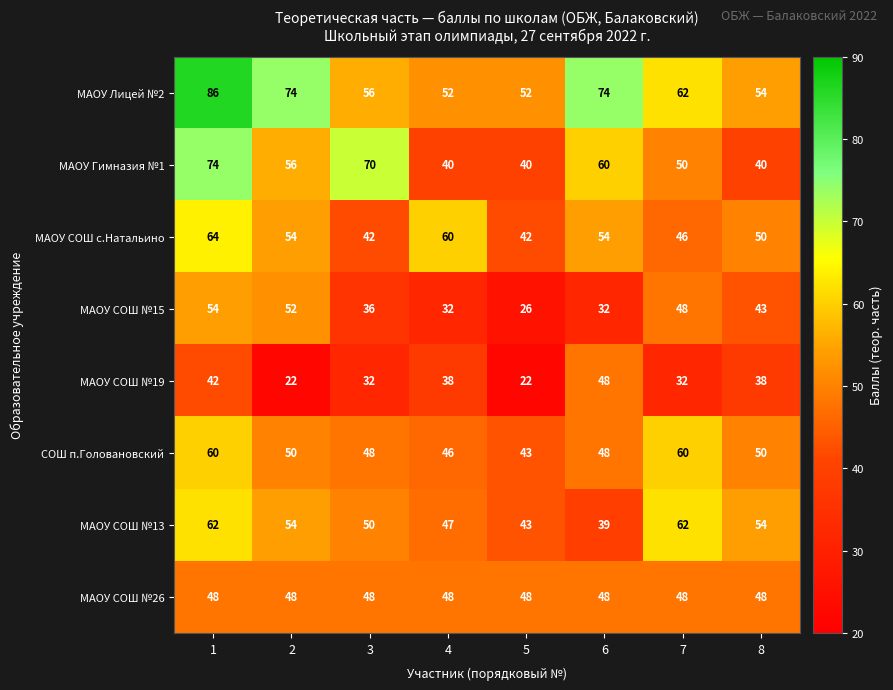

The МАОУ СОШ с.Натальино series shows 76 at 6. True or false?

False